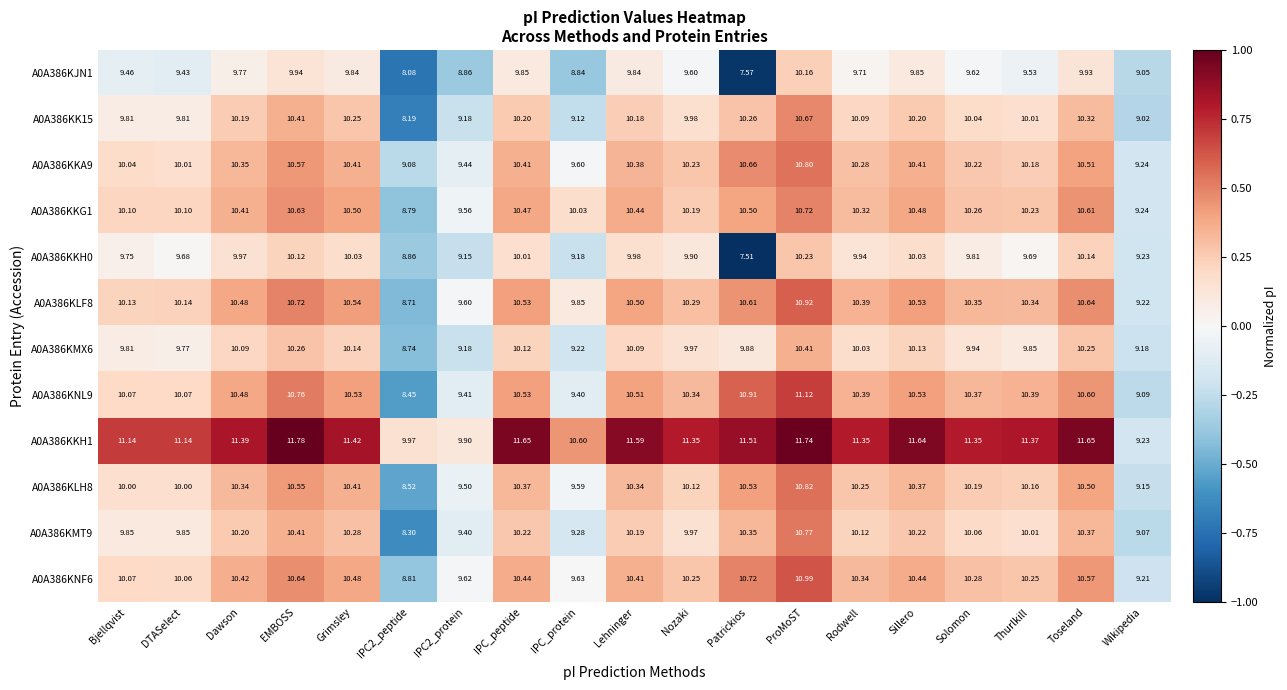

At which category does the chart reach its peak across all series?

EMBOSS